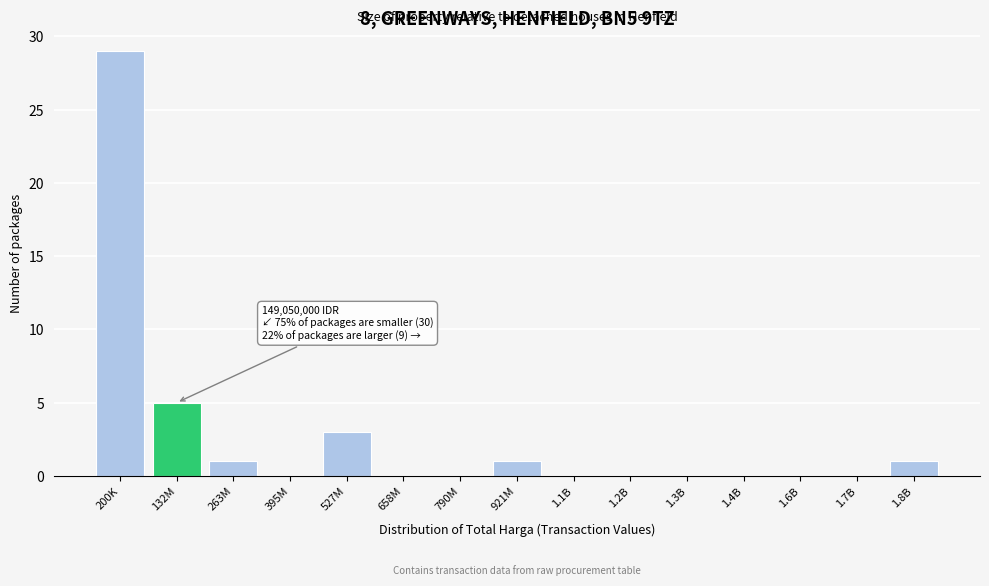

Reading right to left, transcribe all the data shown in this chart.

1.8B=1	1.7B=0	1.6B=0	1.4B=0	1.3B=0	1.2B=0	1.1B=0	921M=1	790M=0	658M=0	527M=3	395M=0	263M=1	132M=5	200K=29